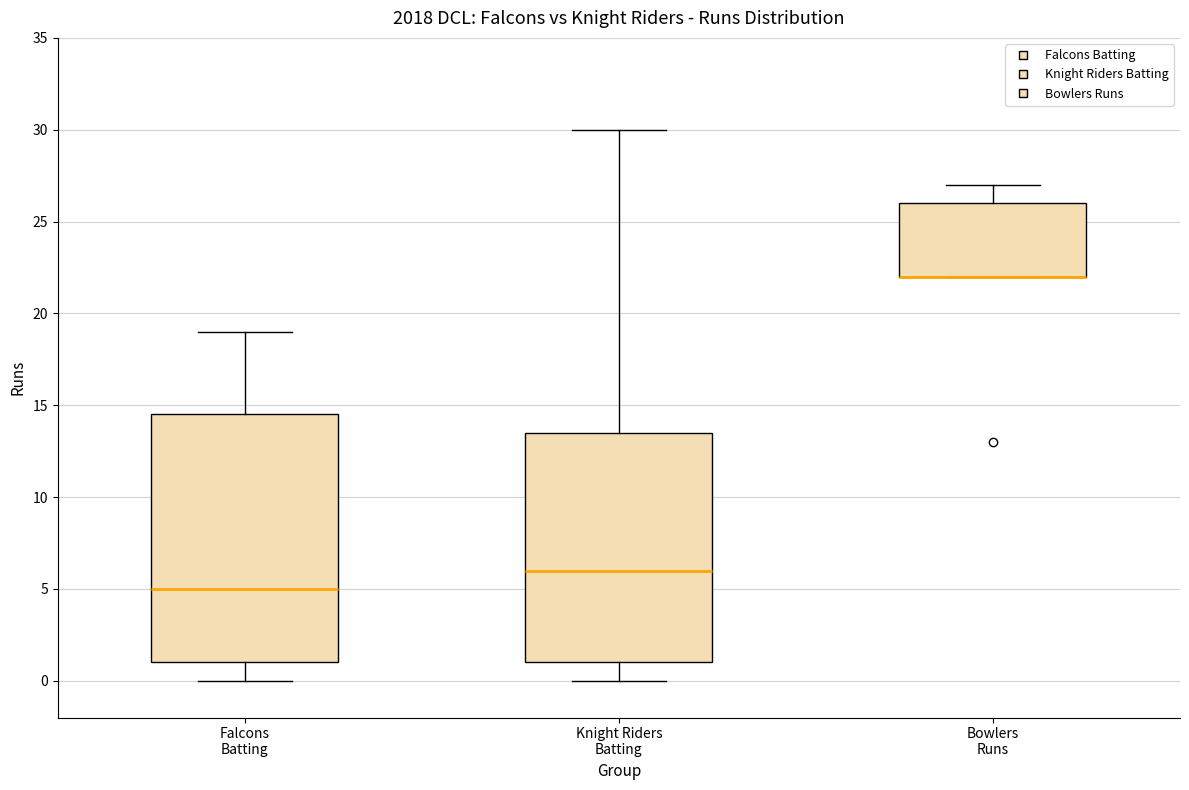

Which box is the tallest, from its lower edge to its upper edge?

Falcons Batting